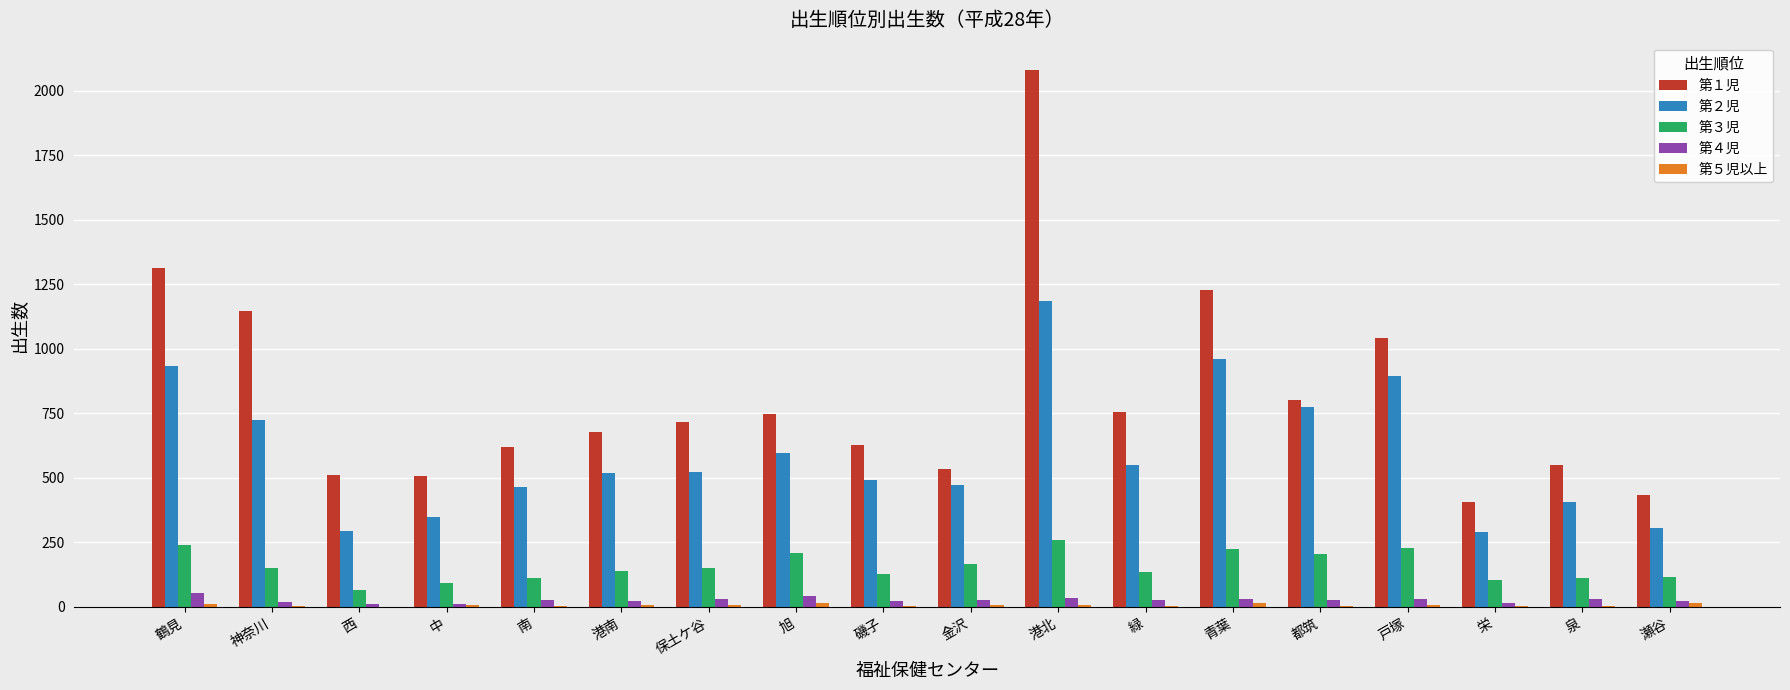

The value of 第１児 at 南 is 843. True or false?

False